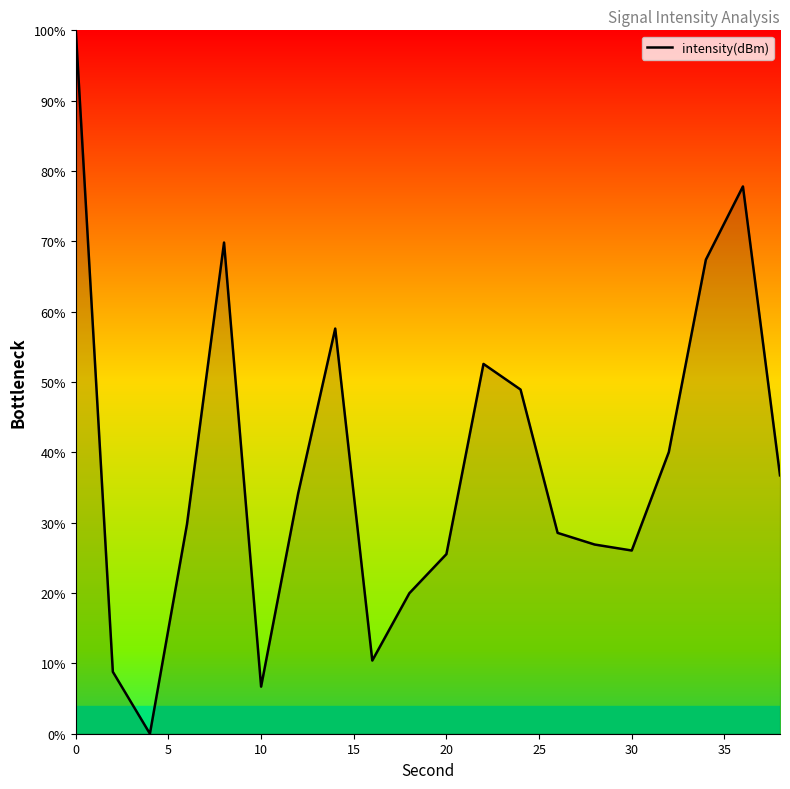

What is the maximum value shown in the chart?

100.0